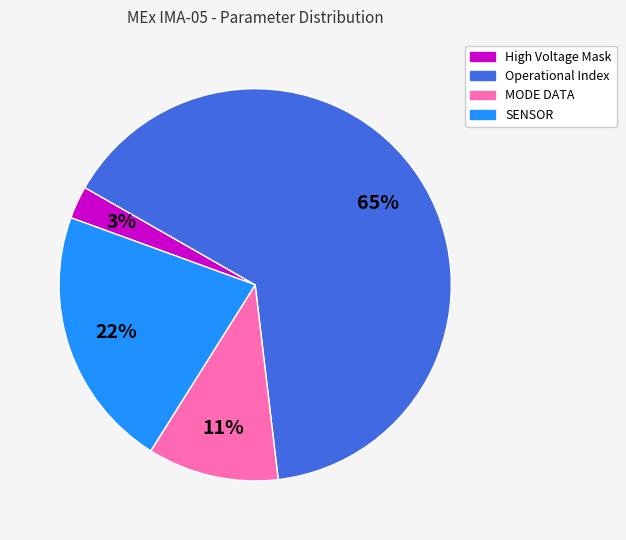

To the nearest percent, what is the difference between the SENSOR and Operational Index slice percentages?

43%